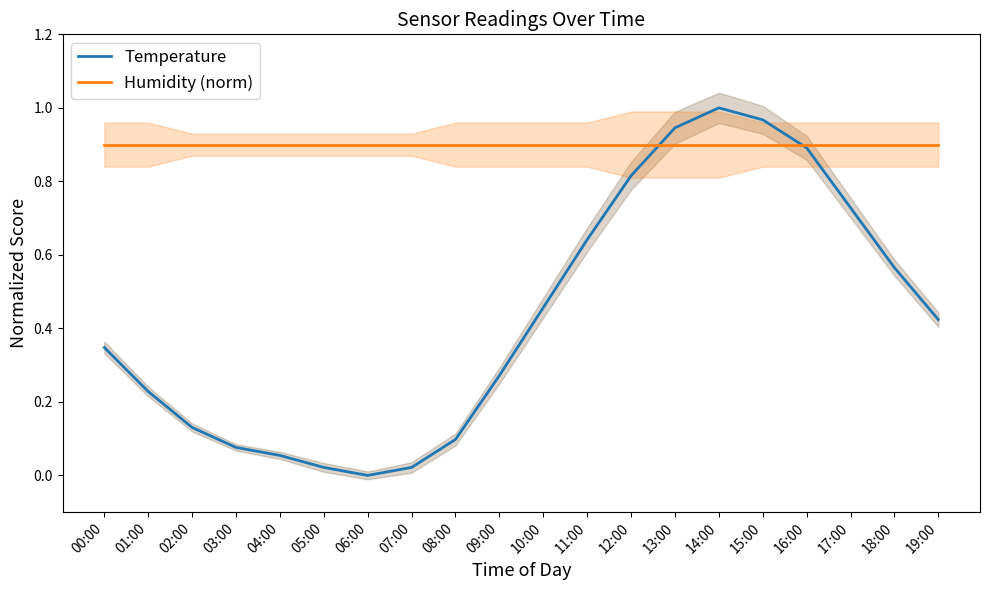

Reading left to right, what are all the values shown in this chart?

Temperature: 00:00=0.3	01:00=0.2	02:00=0.1	03:00=0.1	04:00=0.1	05:00=0.0	06:00=0.0	07:00=0.0	08:00=0.1	09:00=0.3	10:00=0.5	11:00=0.6	12:00=0.8	13:00=0.9	14:00=1.0	15:00=1.0	16:00=0.9	17:00=0.7	18:00=0.6	19:00=0.4
Humidity (norm): 00:00=0.9	01:00=0.9	02:00=0.9	03:00=0.9	04:00=0.9	05:00=0.9	06:00=0.9	07:00=0.9	08:00=0.9	09:00=0.9	10:00=0.9	11:00=0.9	12:00=0.9	13:00=0.9	14:00=0.9	15:00=0.9	16:00=0.9	17:00=0.9	18:00=0.9	19:00=0.9